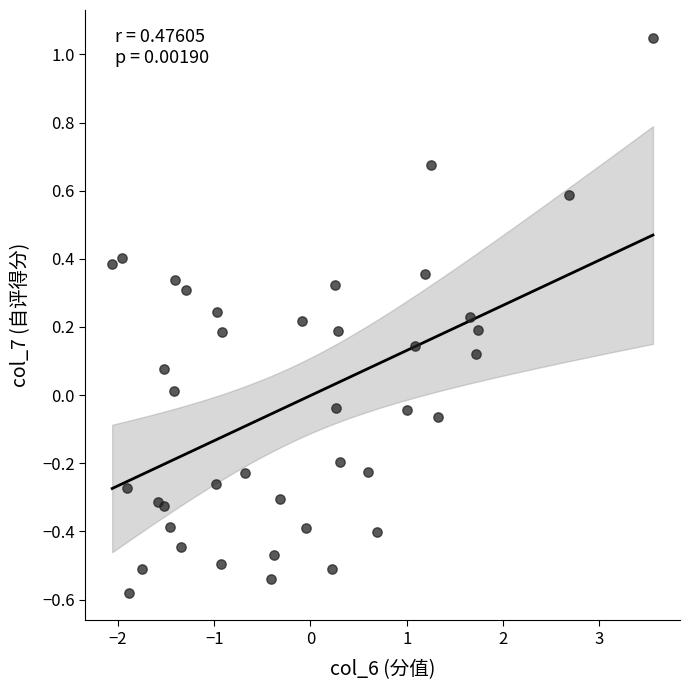

What is the range of X values (max minus min)?

5.6